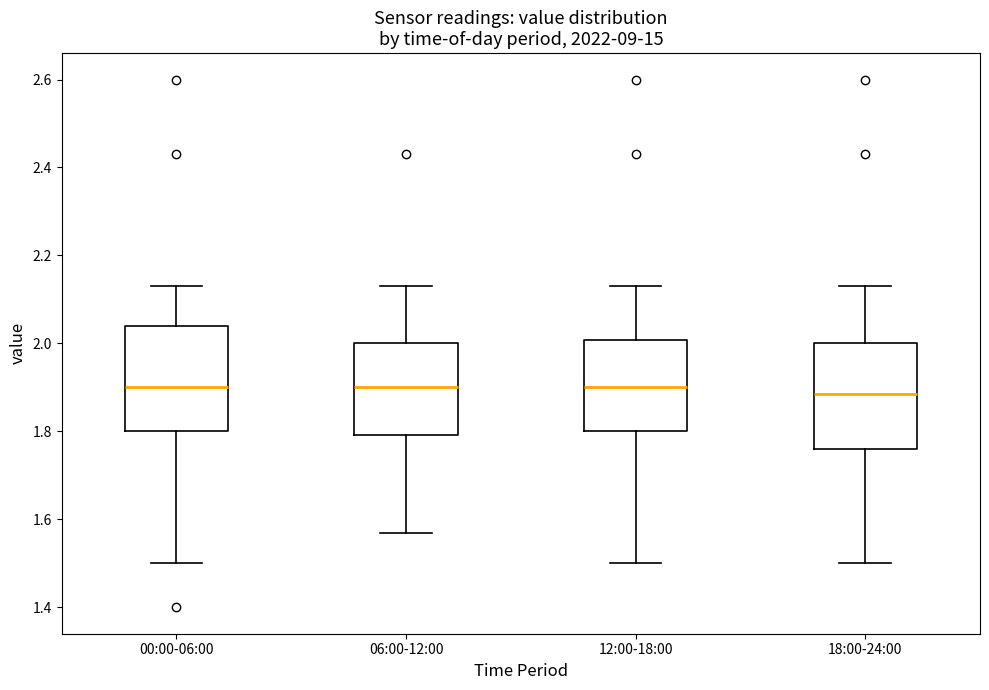

Reading left to right, transcribe this box plot: for each box, give where its median line is, the range the box spans, and where its two whiskers end, as read against the y-axis. The values are not printed on the chart, so give them approximately, as read against the axis.

00:00-06:00: median 1.90, box 1.80 to 2.04, whiskers 1.50 to 2.14
06:00-12:00: median 1.90, box 1.80 to 2.00, whiskers 1.58 to 2.14
12:00-18:00: median 1.90, box 1.80 to 2.00, whiskers 1.50 to 2.14
18:00-24:00: median 1.88, box 1.76 to 2.00, whiskers 1.50 to 2.14